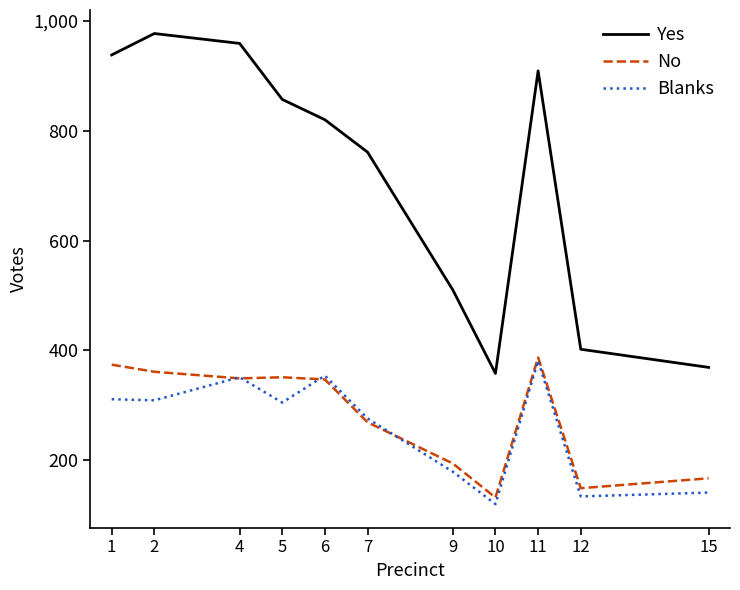

The value of No at 1 is 374. True or false?

True